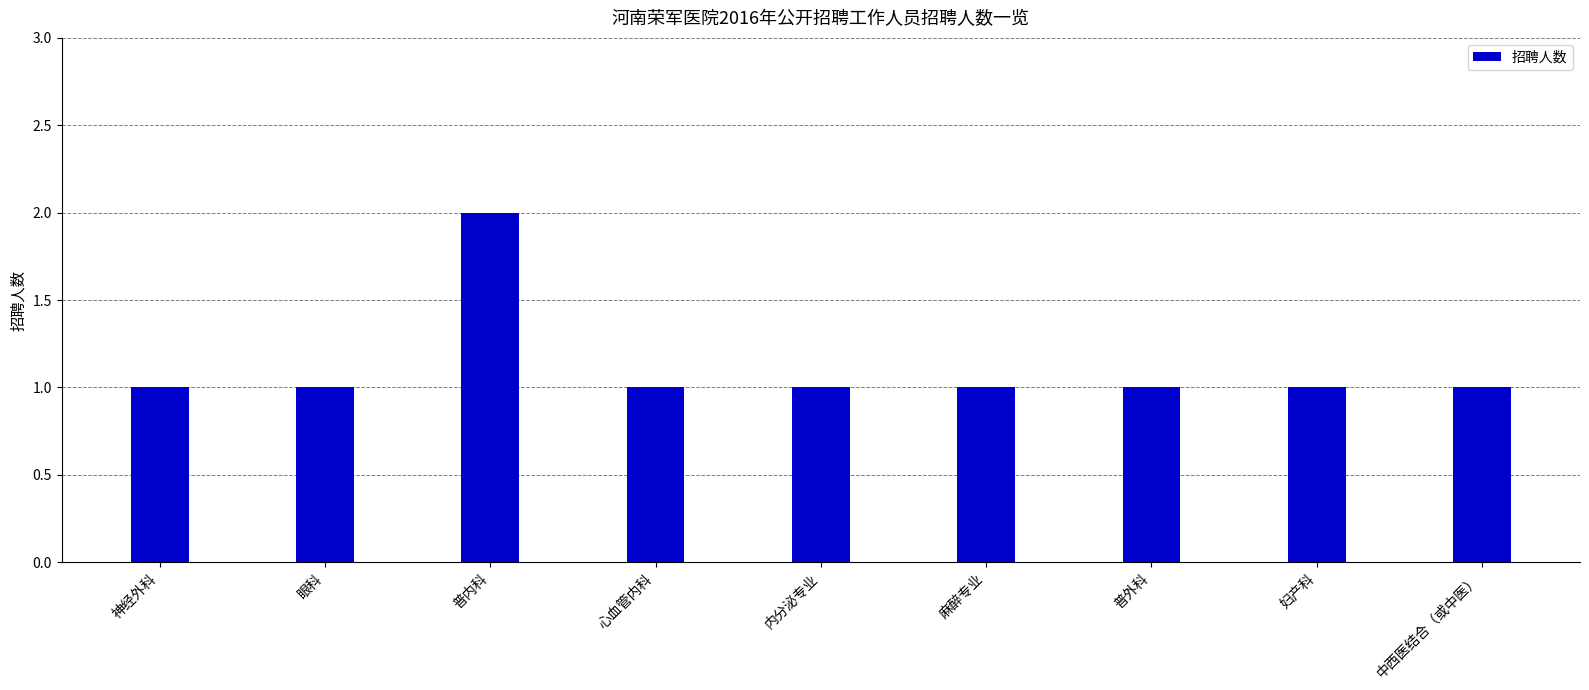

What position from the left is 妇产科?

8